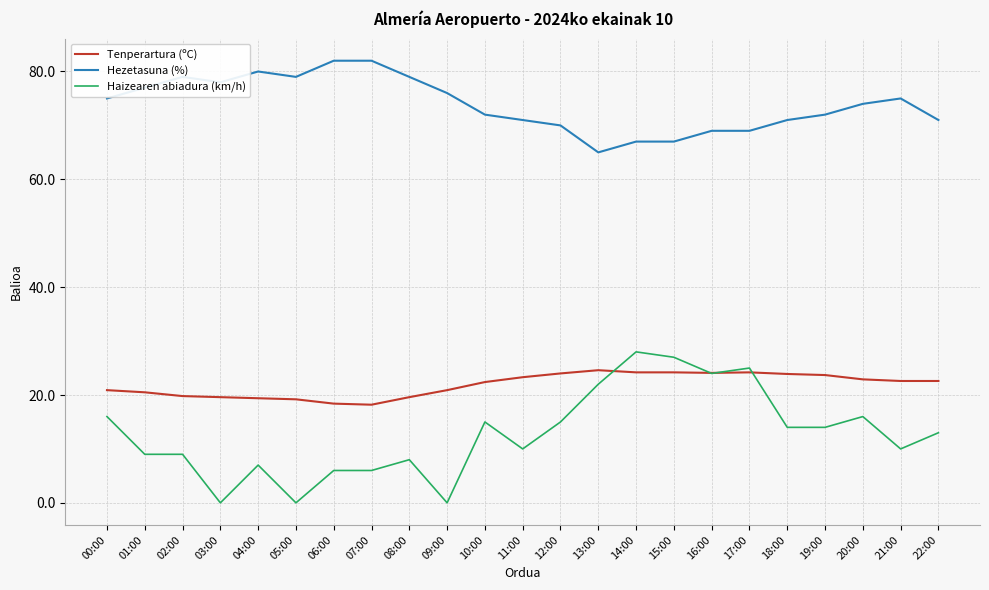

What are all the series names shown in the legend?

Tenperartura (ºC), Hezetasuna (%), Haizearen abiadura (km/h)